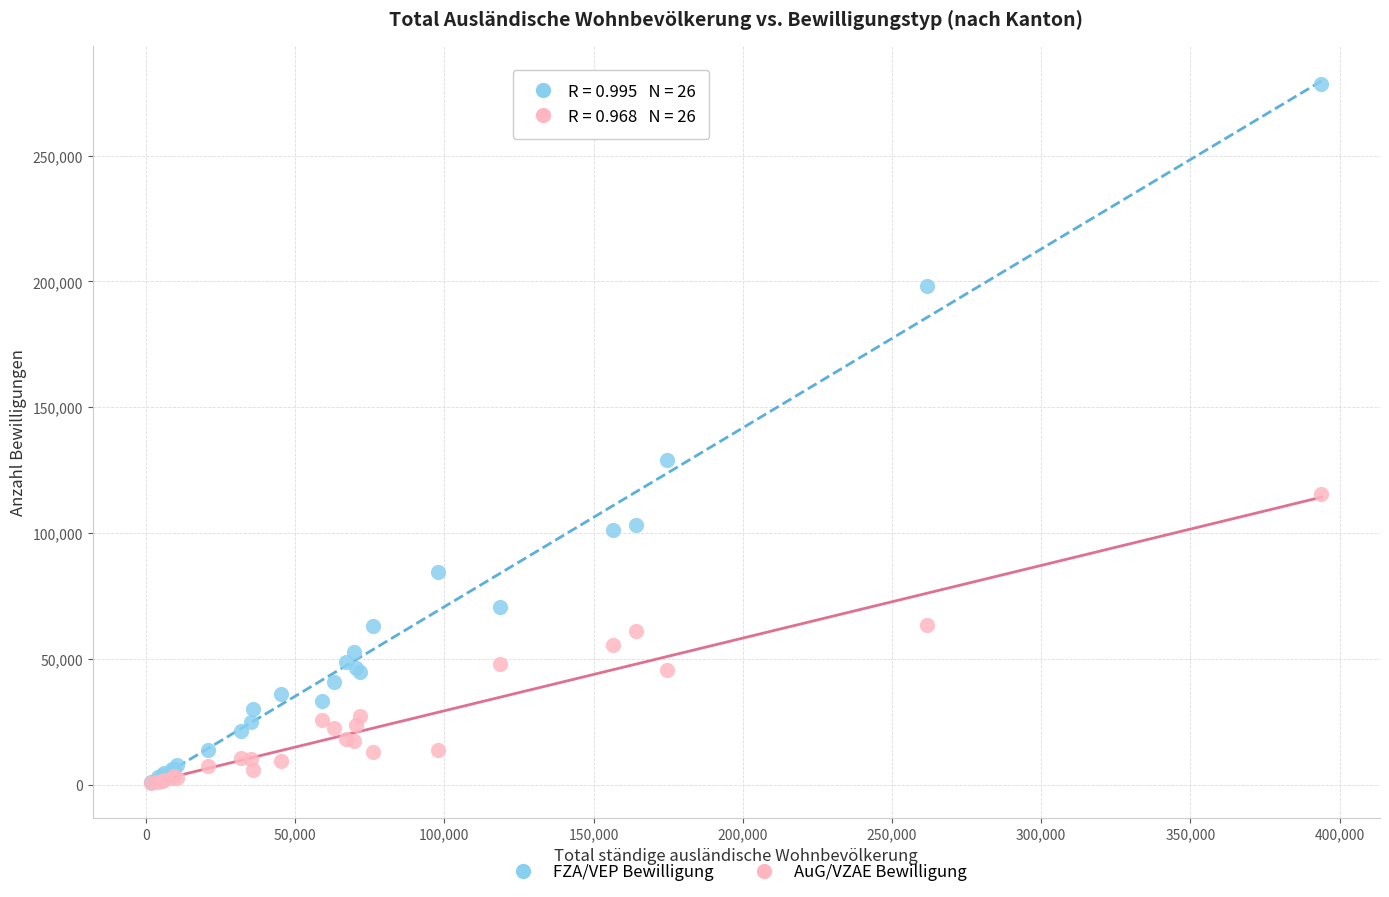

In the FZA/VEP Bewilligung series, what Y value is closest to 139749?

129092